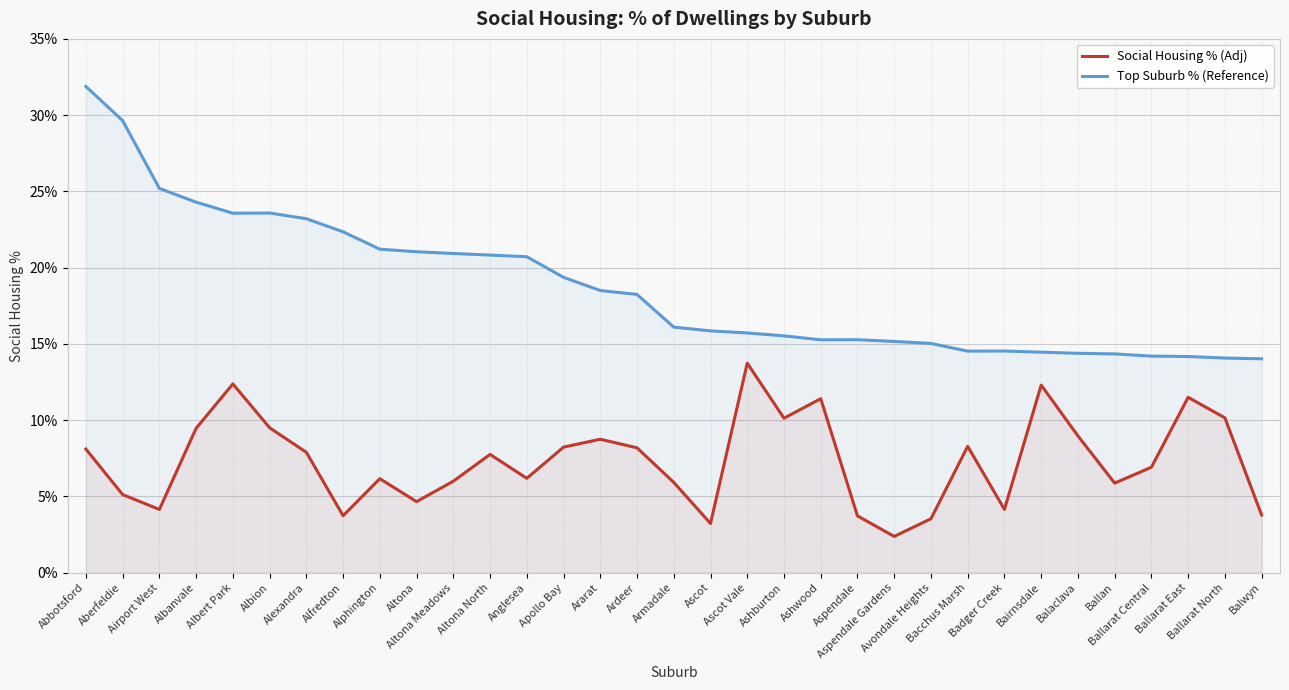

In Social Housing % (Adj), how many points are higher than both neighbors (excluding endpoints)?

9